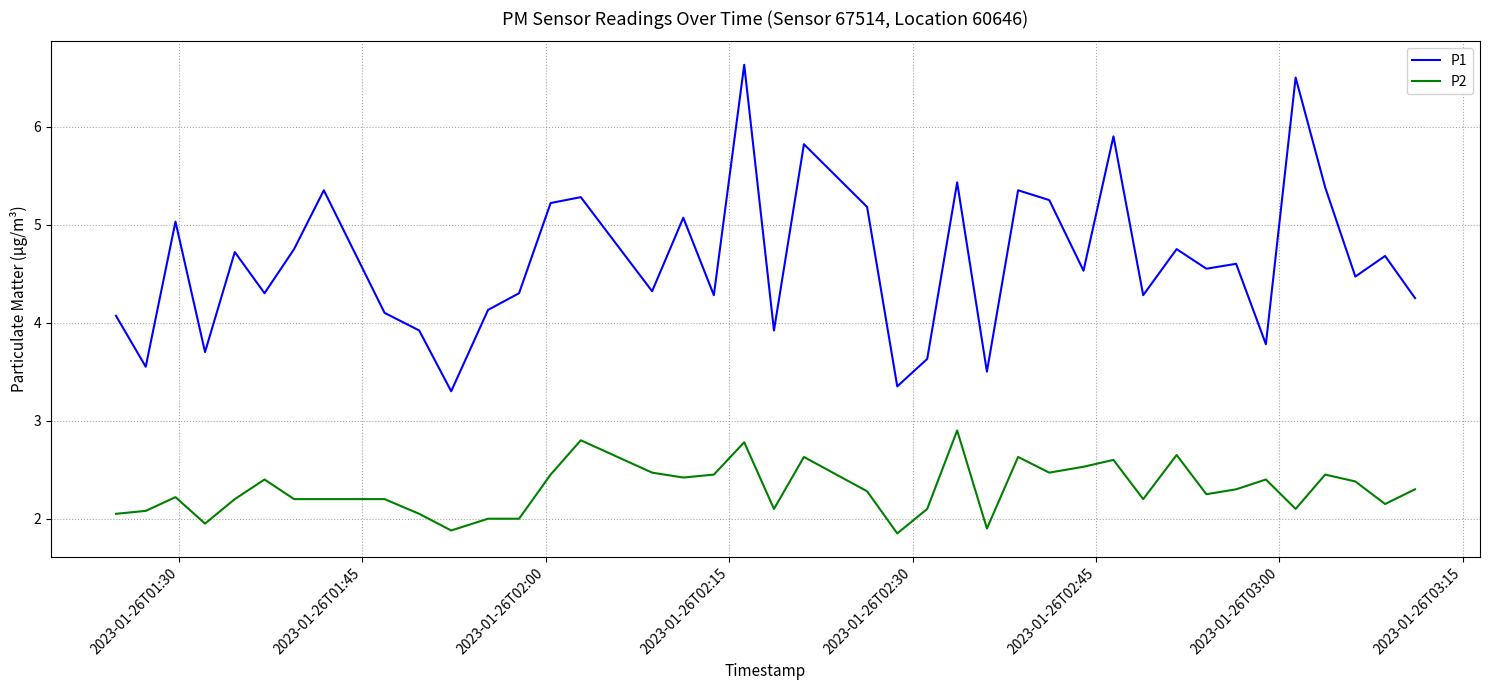

In P1, how many points are higher than both neighbors (excluding endpoints)?

14